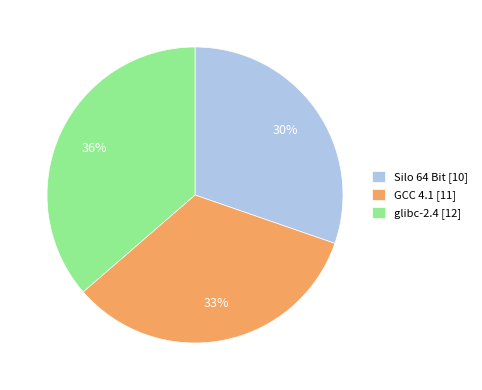

Is there any slice that represents more than half of the pie?

No